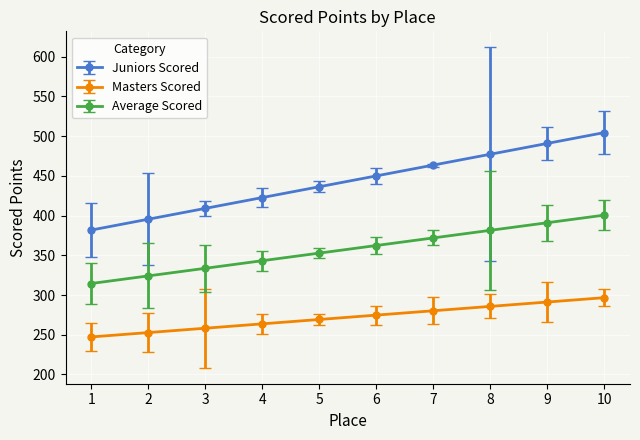

True or false: Average Scored and Masters Scored intersect in this chart.

False